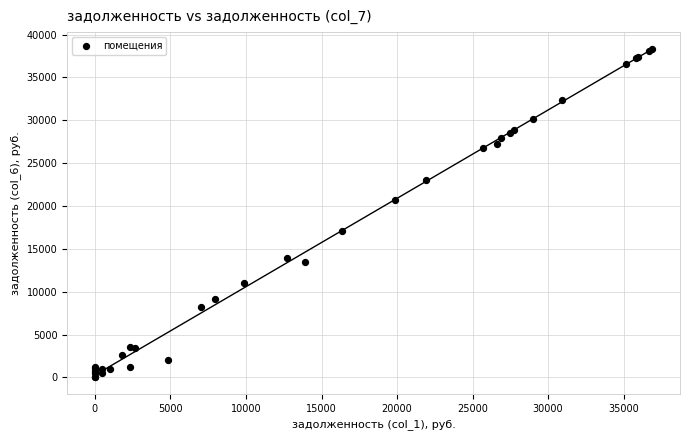

What Y value in the scatter plot is closest to 19185?

20675.3